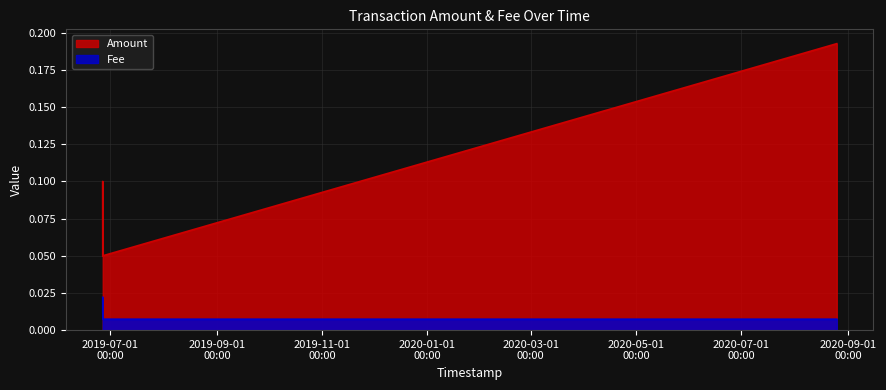

Between 2020-08-25 12:06:31 and 2019-06-26 17:47:17, which is larger?

2020-08-25 12:06:31